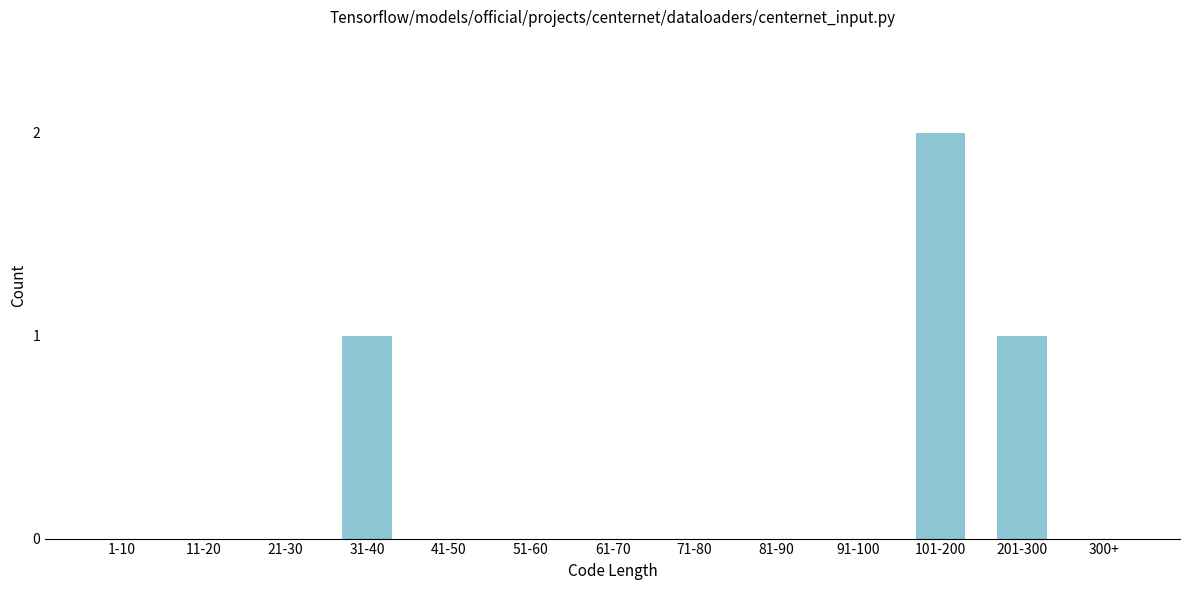

Reading left to right, what are all the values shown in this chart?

1-10=0	11-20=0	21-30=0	31-40=1	41-50=0	51-60=0	61-70=0	71-80=0	81-90=0	91-100=0	101-200=2	201-300=1	300+=0